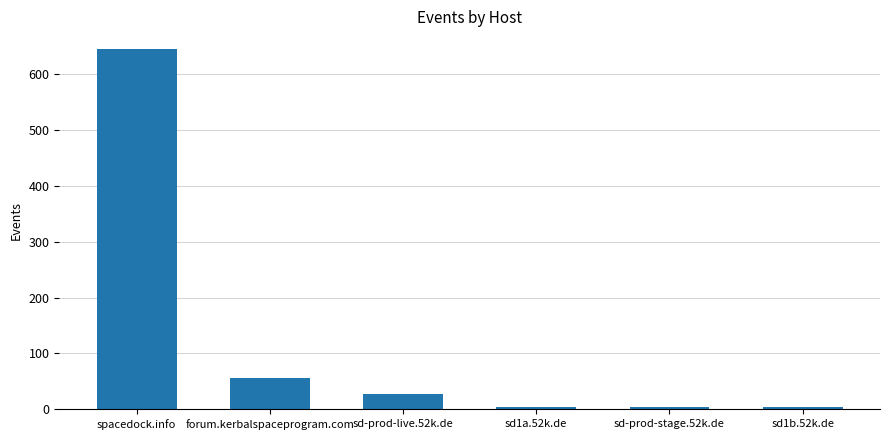

What is the label of the 3rd bar from the left?

sd-prod-live.52k.de